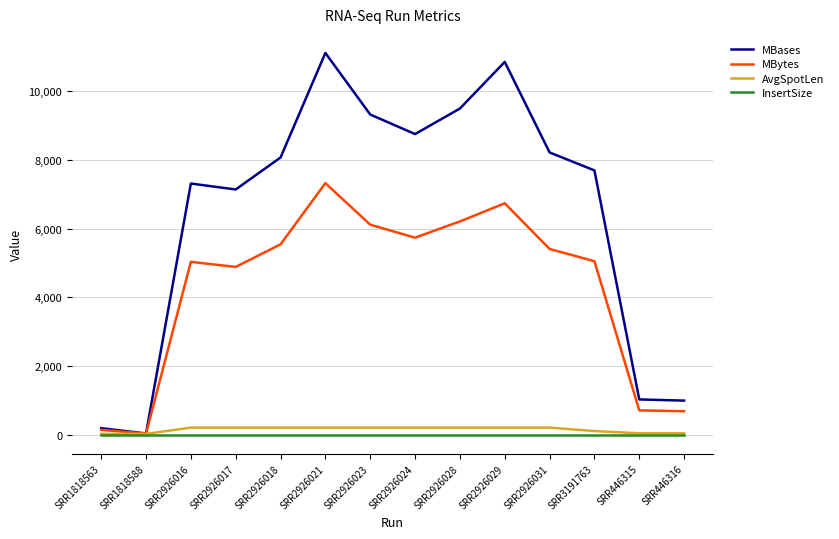

True or false: AvgSpotLen has a value of 202 at SRR2926023.

True